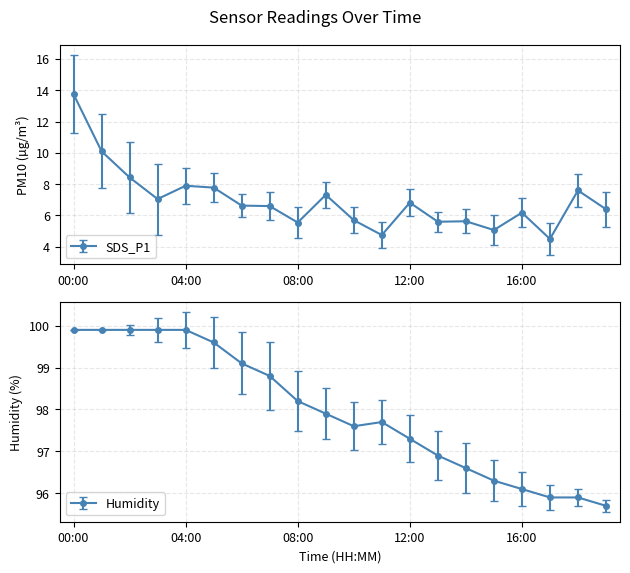

Which category has the lowest value in the SDS_P1 series?

17